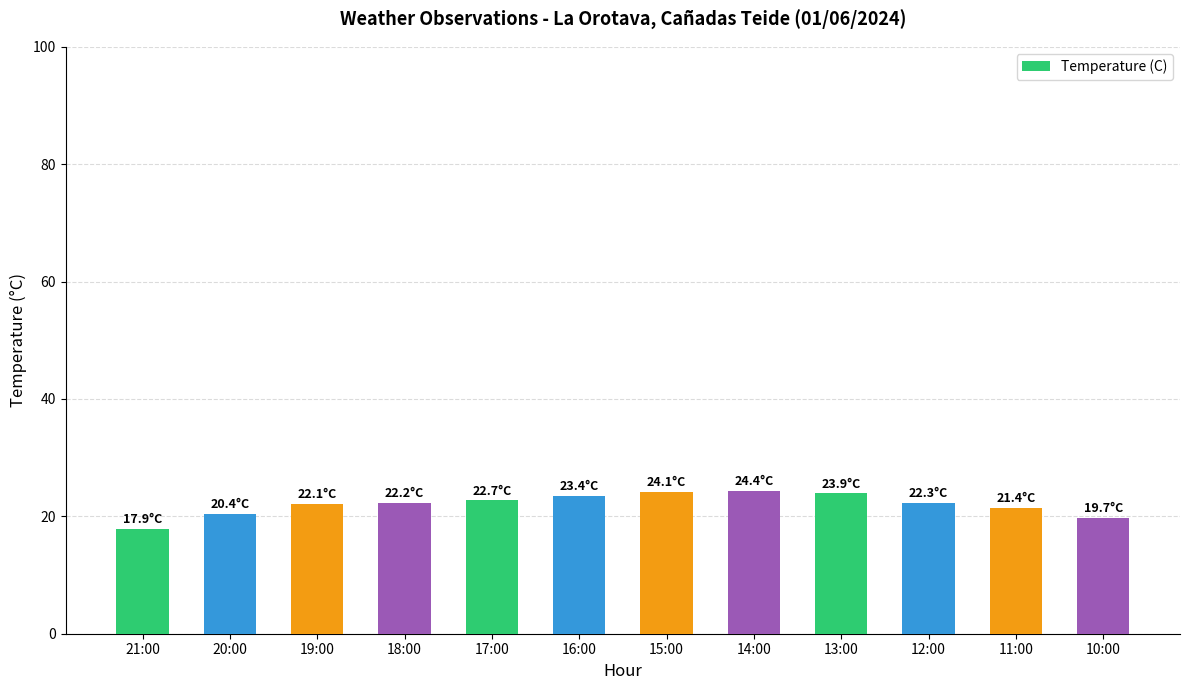

What is the change in value from 19:00 to 10:00?

-2.4